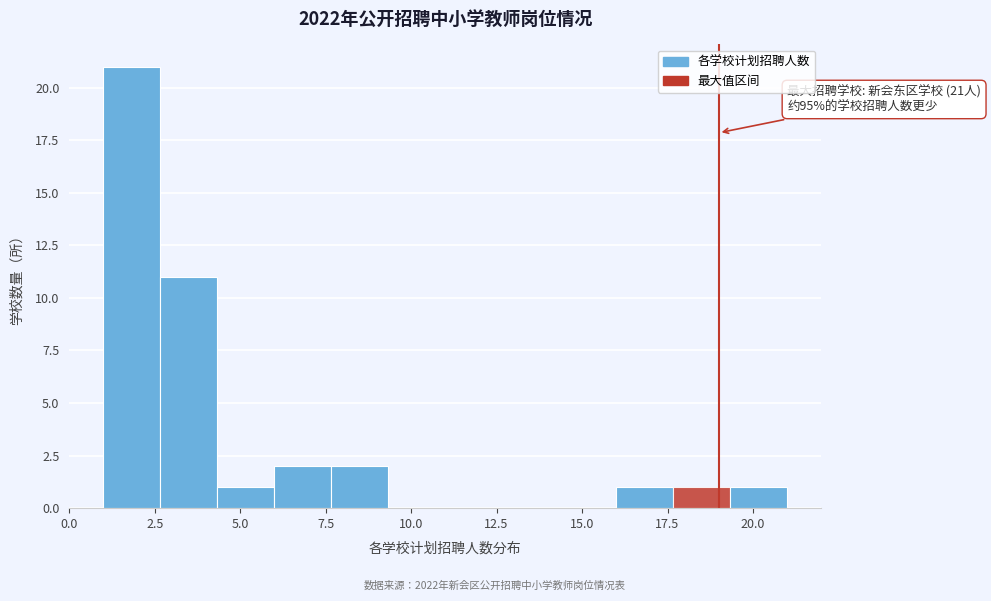

Around what value on the x-axis is the tallest bar? Give the approximate position of its centre, as read against the axis.

2.0